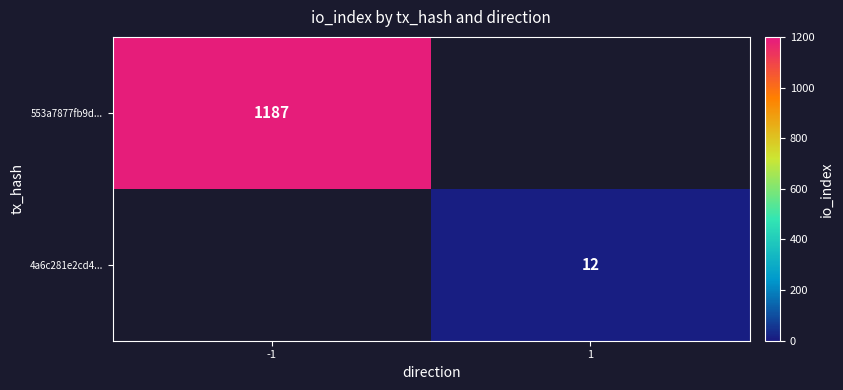

The 4a6c281e2cd4... series shows 12 at 1. True or false?

True